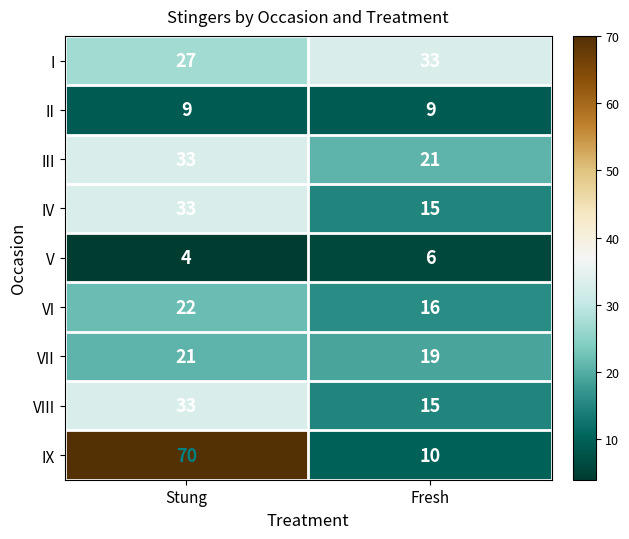

The value of III at Fresh is 21. True or false?

True